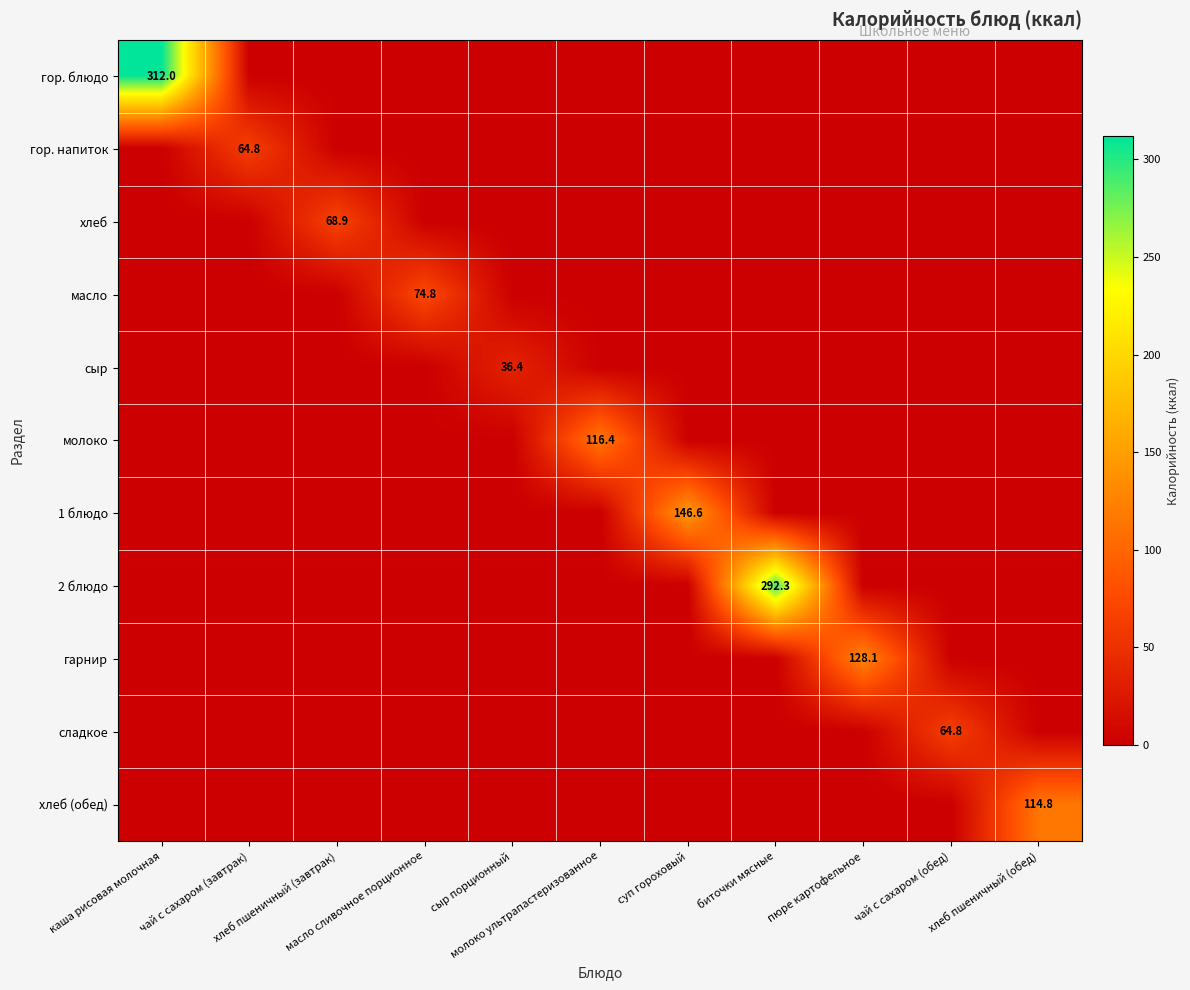

Is it true that масло equals 37.1 at биточки мясные?

False